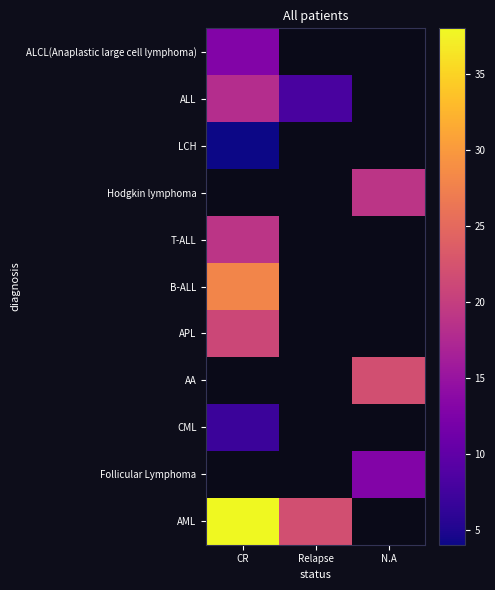

How many positive values does the ALCL(Anaplastic large cell lymphoma) series have?

1